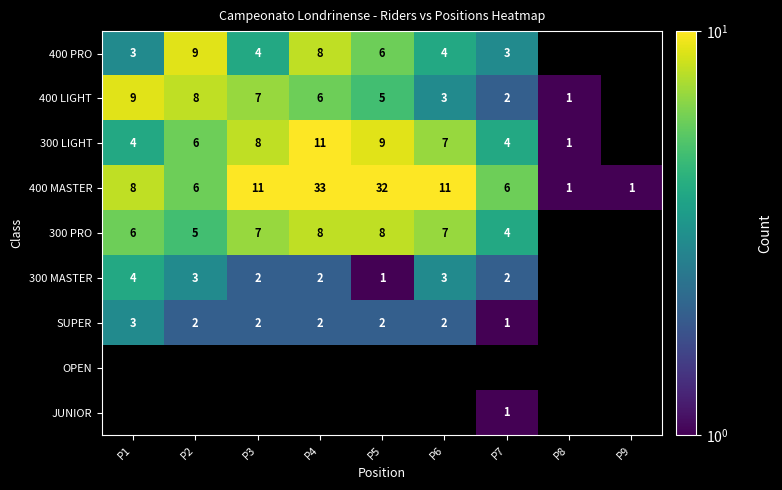

The 300 LIGHT series shows 6 at P2. True or false?

True